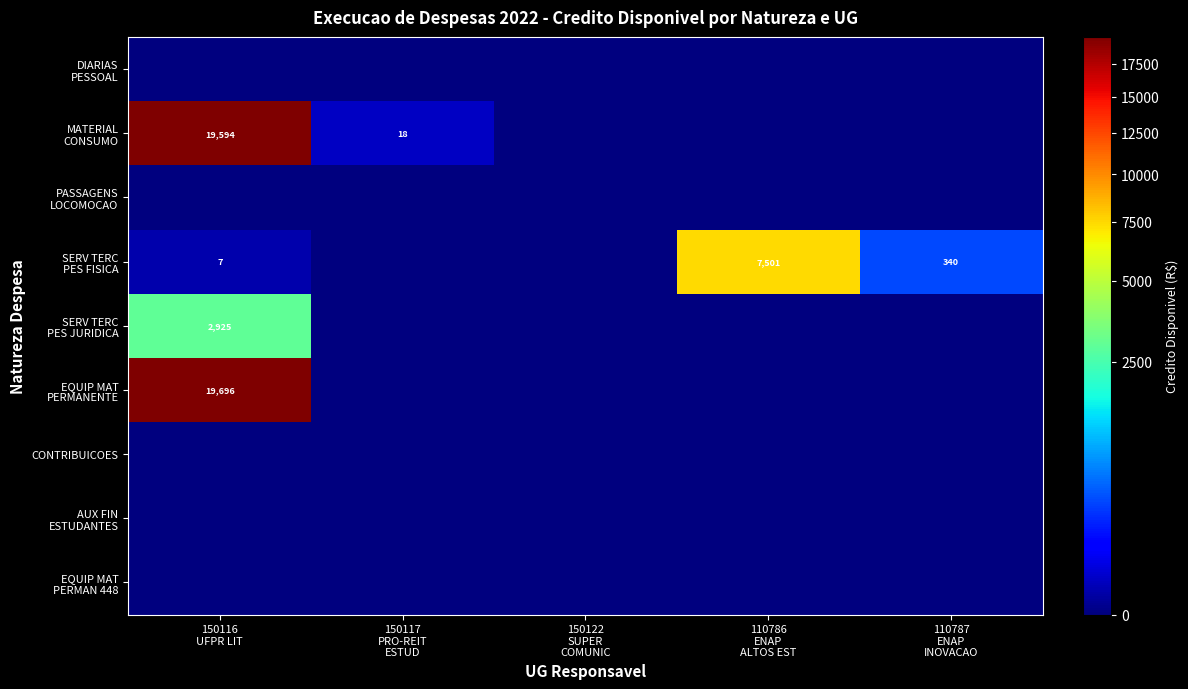

What is the maximum value shown in the chart?

19696.4